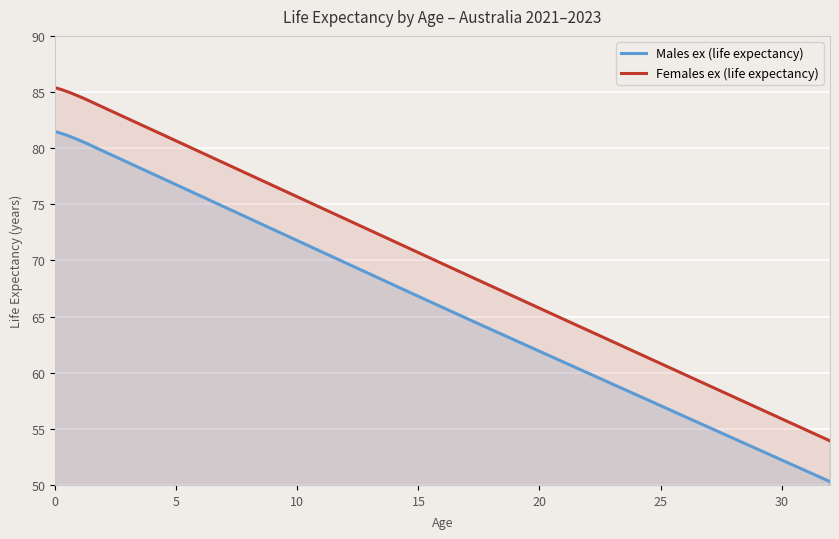

Which has a higher value, 10 or 9?

9